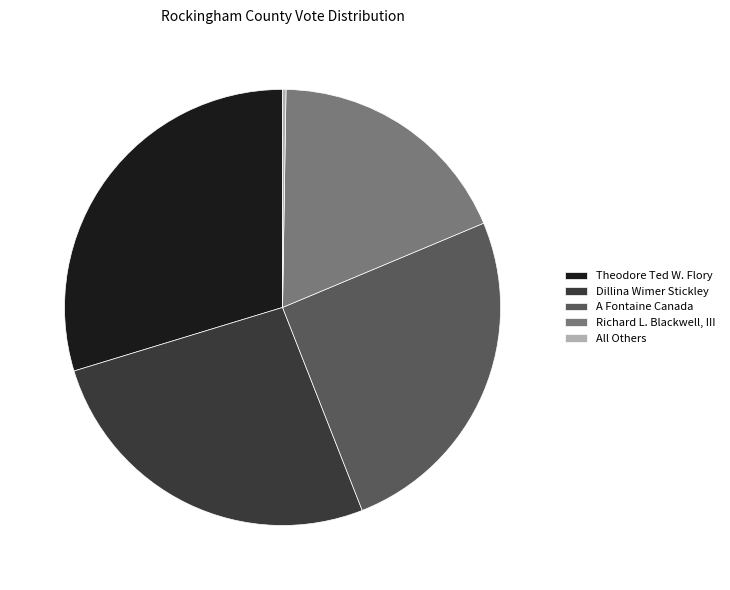

Is it true that A Fontaine Canada is 25% of the pie?

True